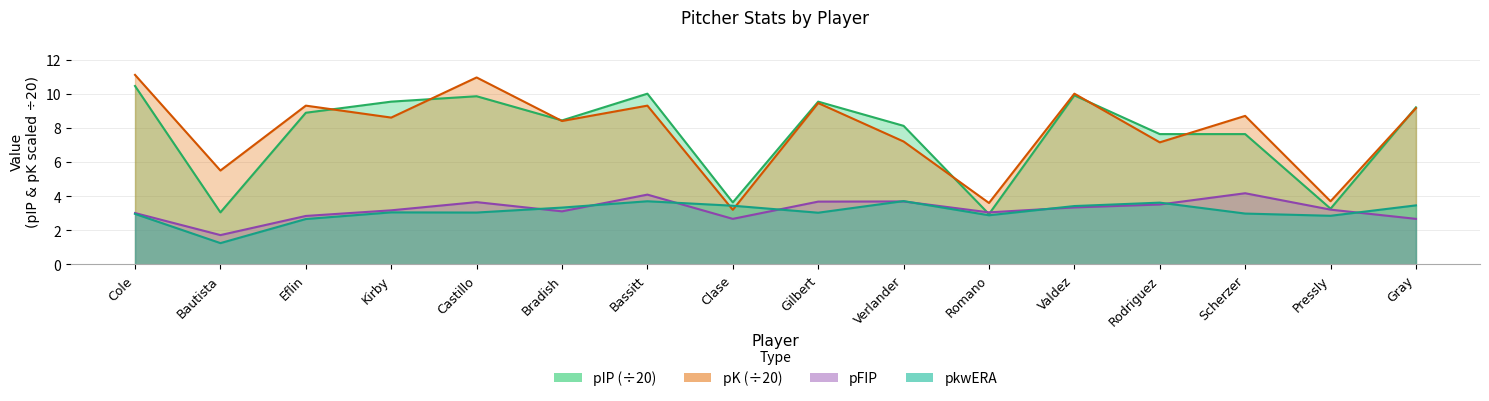

What is the average value of the pK series?

7.8